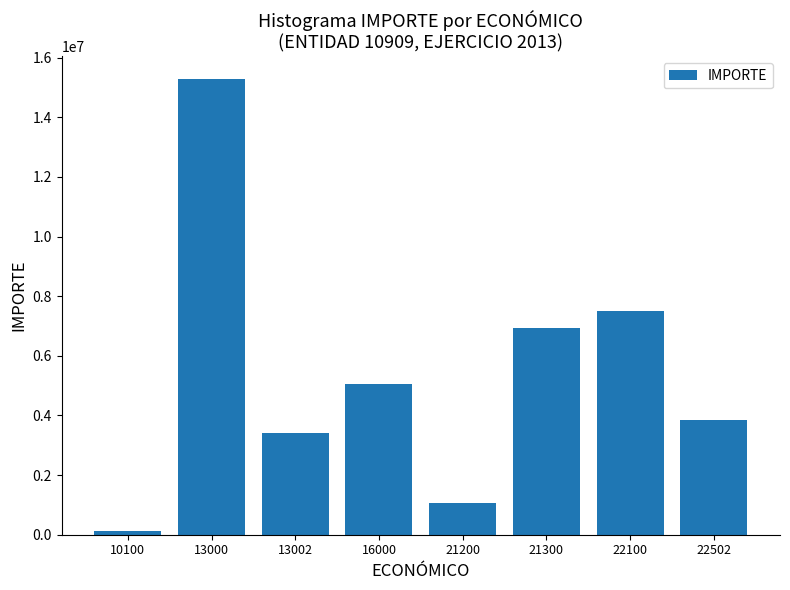

What is the difference between the second highest and second lowest values?

6439266